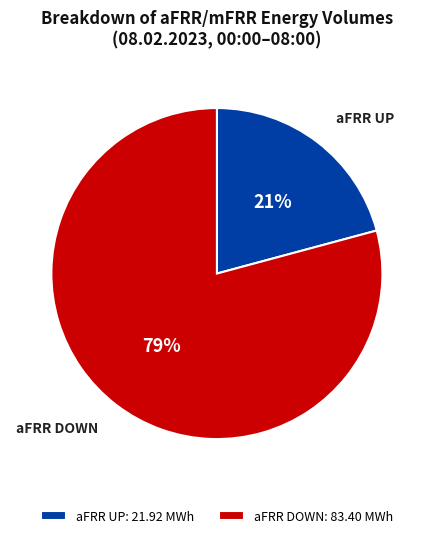

Rank the categories by value from lowest to highest.

aFRR UP: 21.92 MWh, aFRR DOWN: 83.40 MWh